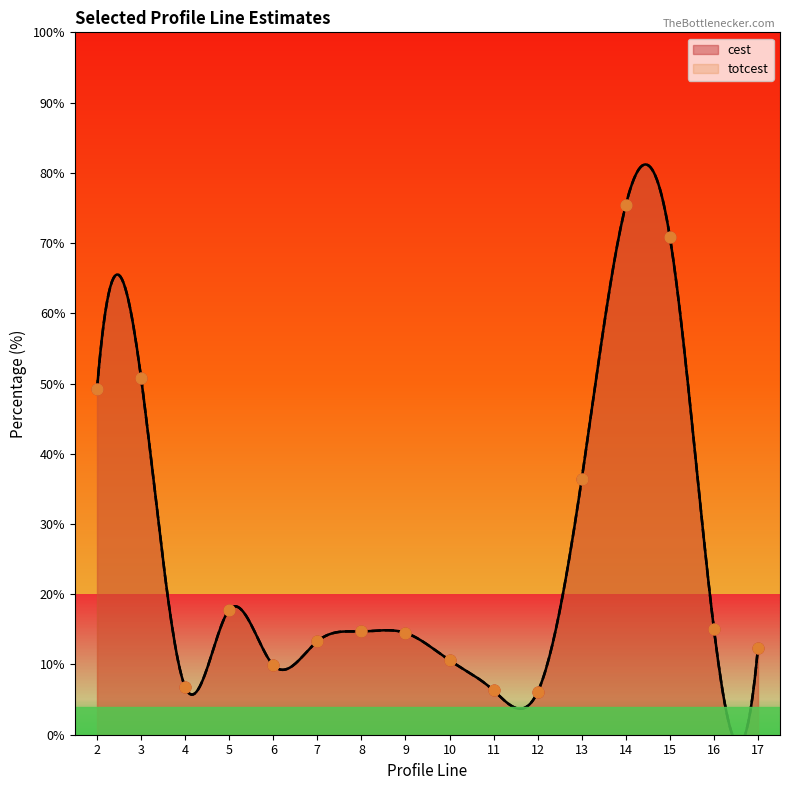

At how many categories does at least one series exceed 70?

2